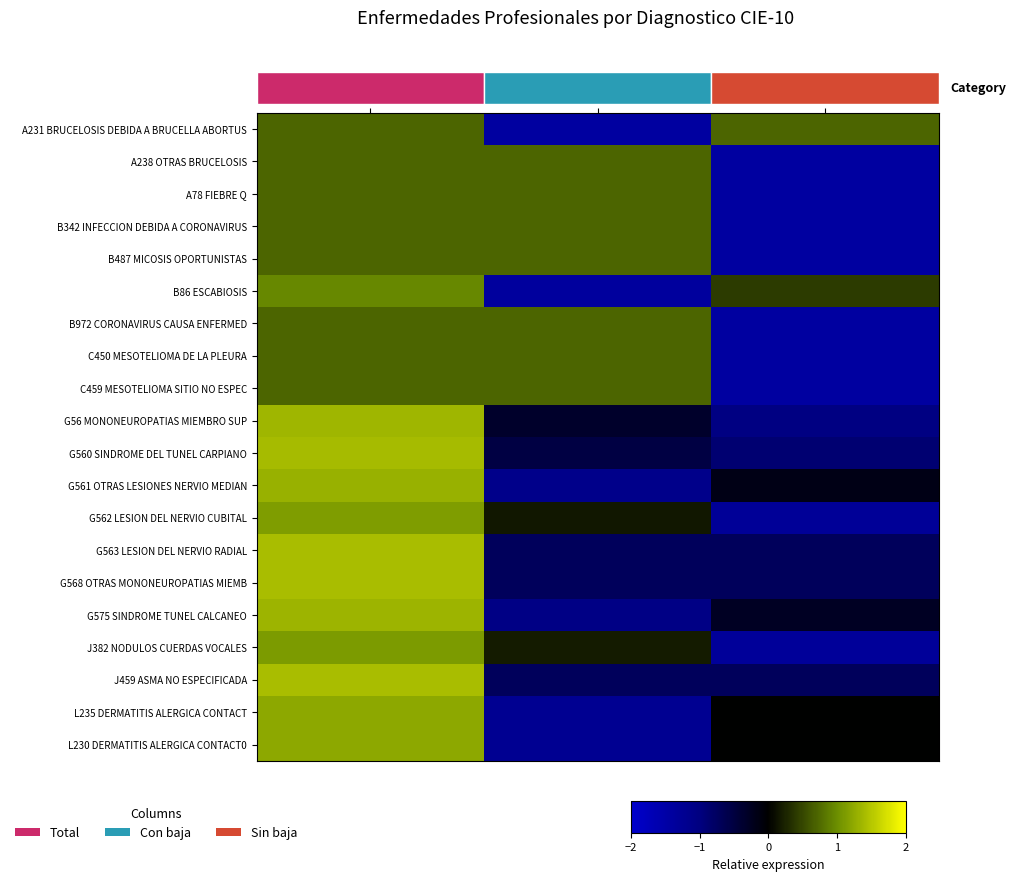

Rank the series by their maximum value, from lowest to highest.

B342 INFECCION DEBIDA A CORONAVIRUS, A231 BRUCELOSIS DEBIDA A BRUCELLA ABORTUS, A238 OTRAS BRUCELOSIS, A78 FIEBRE Q, B487 MICOSIS OPORTUNISTAS, B972 CORONAVIRUS CAUSA ENFERMED, C450 MESOTELIOMA DE LA PLEURA, C459 MESOTELIOMA SITIO NO ESPEC, B86 ESCABIOSIS, J382 NODULOS CUERDAS VOCALES, G562 LESION DEL NERVIO CUBITAL, L235 DERMATITIS ALERGICA CONTACT, L230 DERMATITIS ALERGICA CONTACT0, G561 OTRAS LESIONES NERVIO MEDIAN, G575 SINDROME TUNEL CALCANEO, G56 MONONEUROPATIAS MIEMBRO SUP, G560 SINDROME DEL TUNEL CARPIANO, G563 LESION DEL NERVIO RADIAL, G568 OTRAS MONONEUROPATIAS MIEMB, J459 ASMA NO ESPECIFICADA